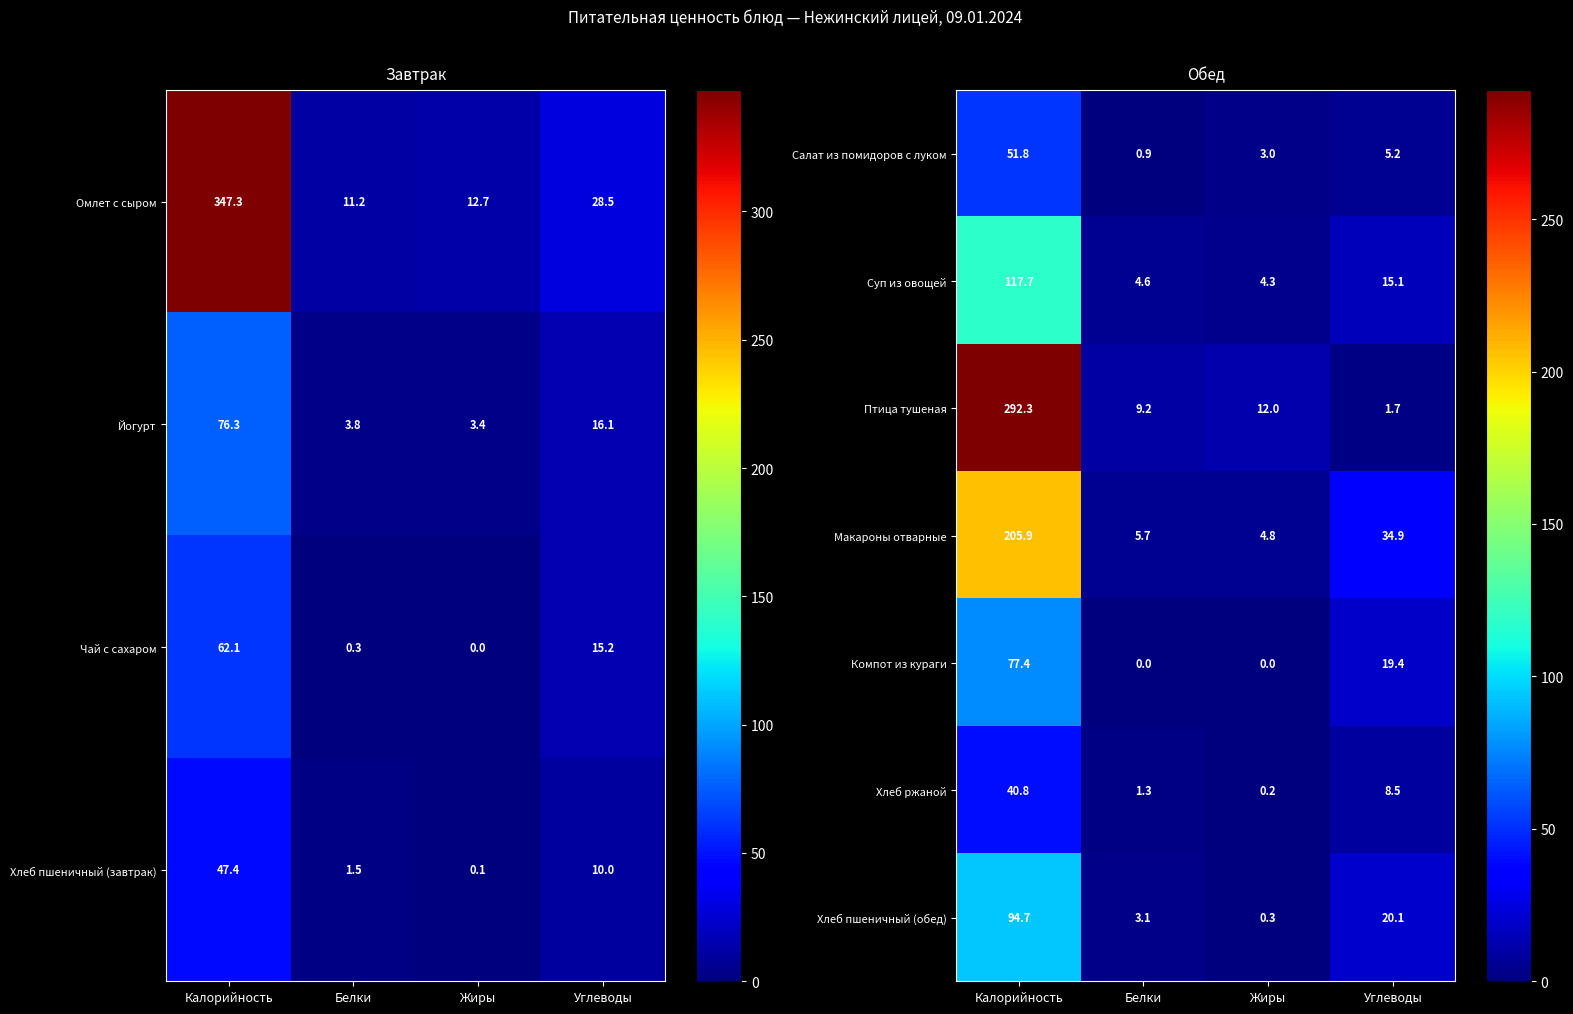

Between Белки and Углеводы, which is larger?

Углеводы